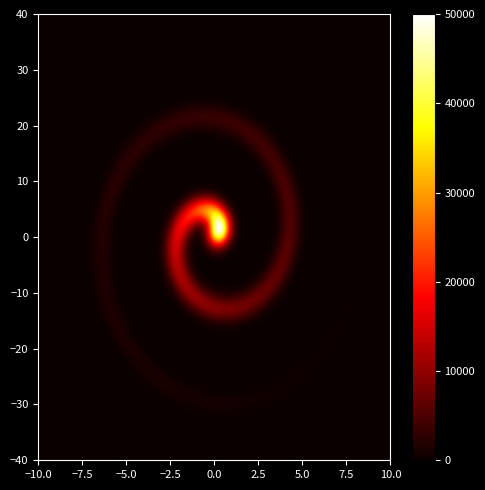

Count the number of categories in the chart.

2